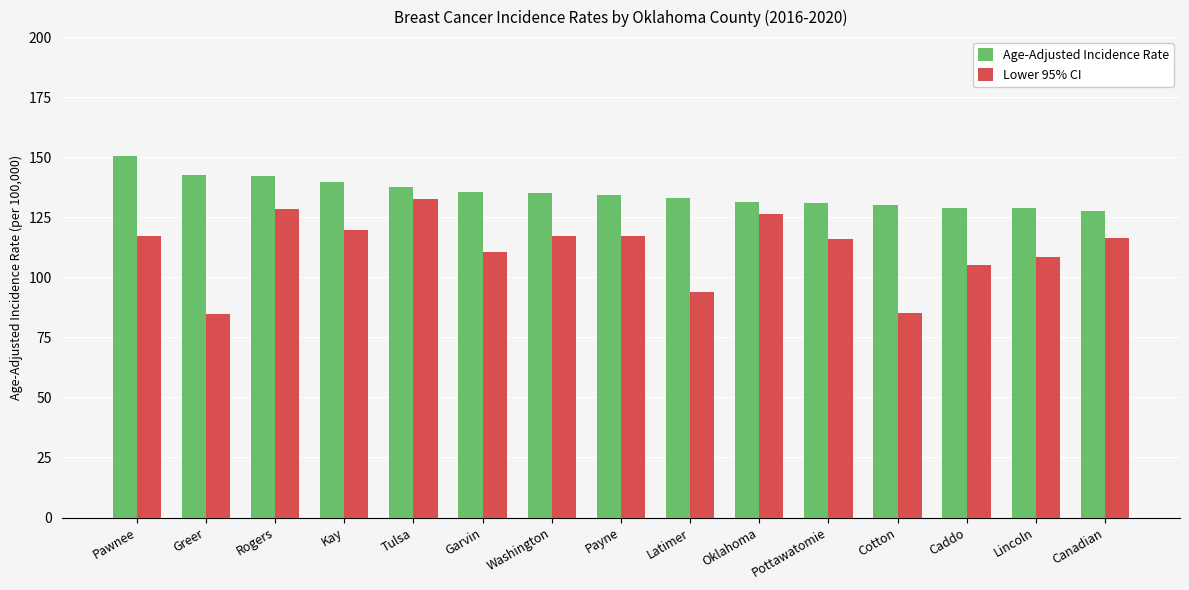

What is the label of the 12th bar from the right?

Kay